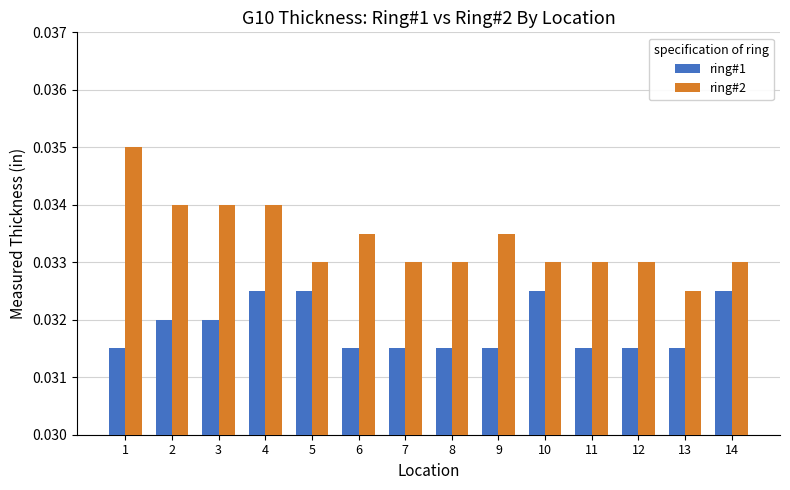

Which label corresponds to the largest value in the chart?

1